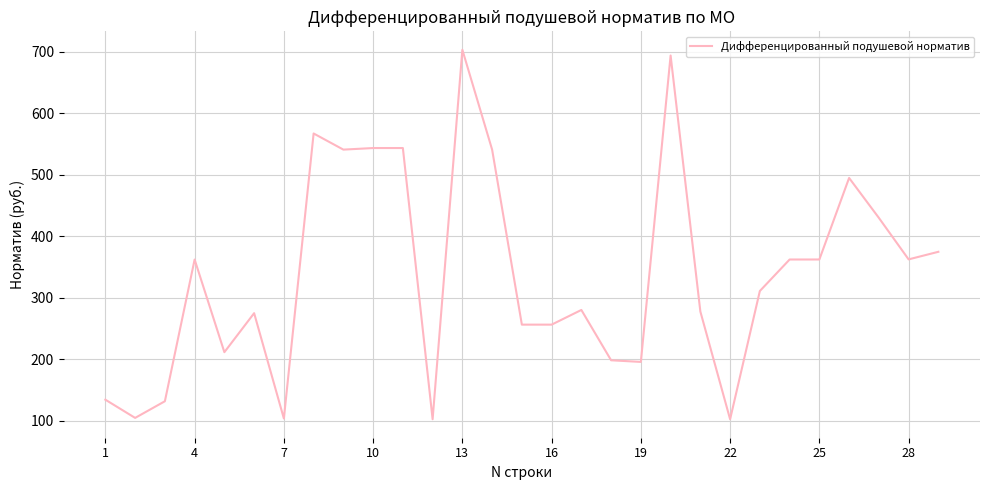

What is the difference between the maximum and minimum values?

600.9